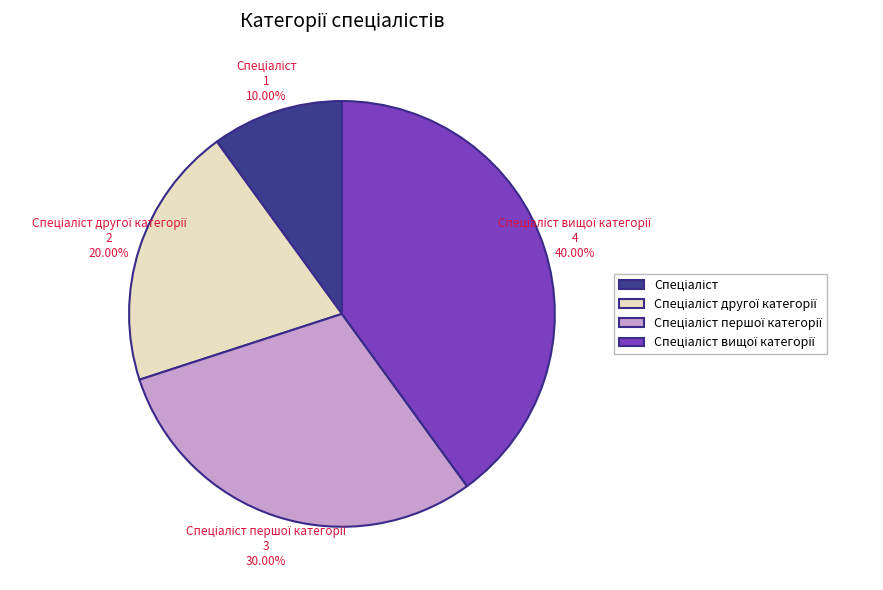

Does any single category account for the majority?

No